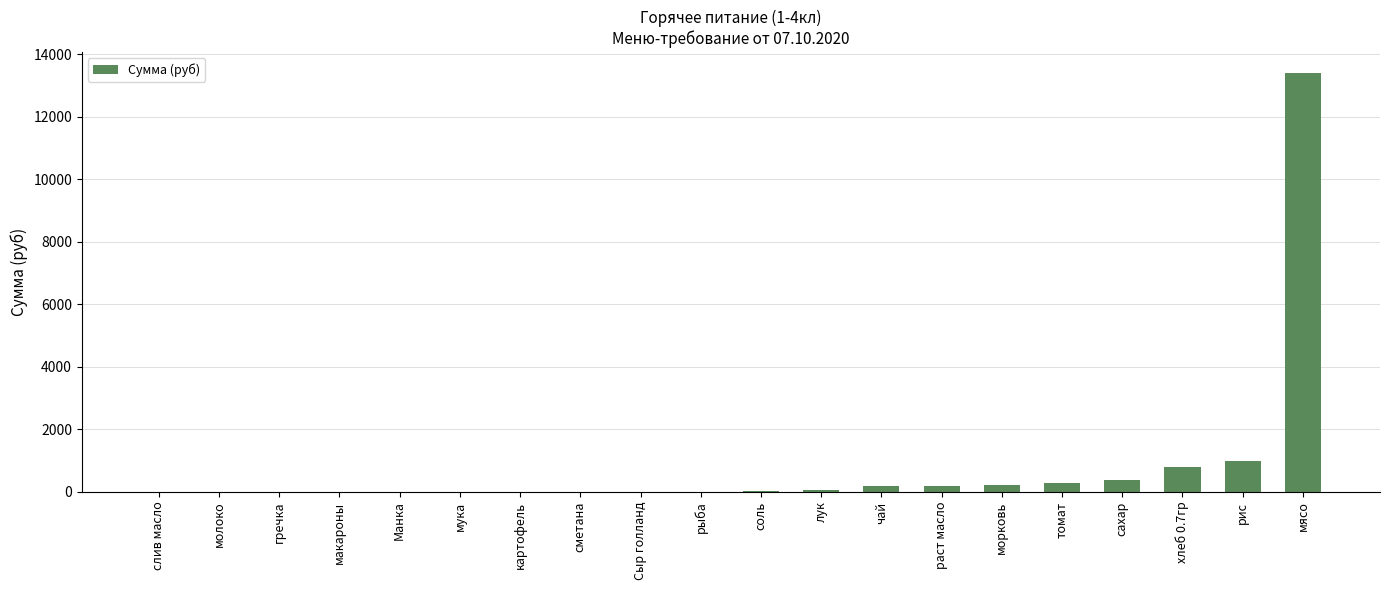

The chart shows a value of 1687.8 at рис. True or false?

False